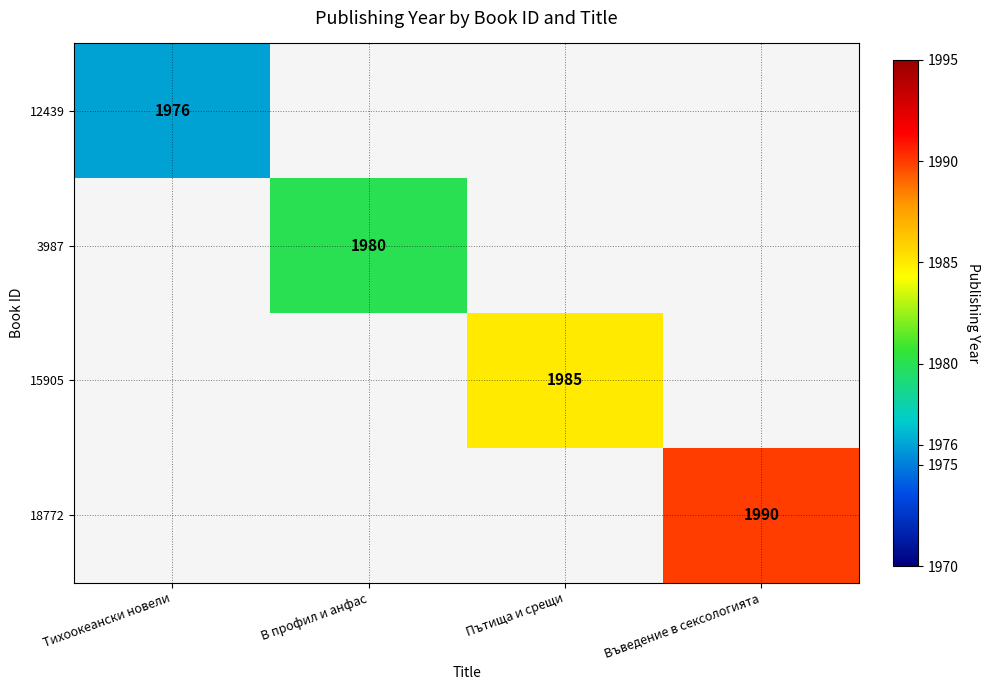

True or false: 15905 has a value of 2696 at Пътища и срещи.

False